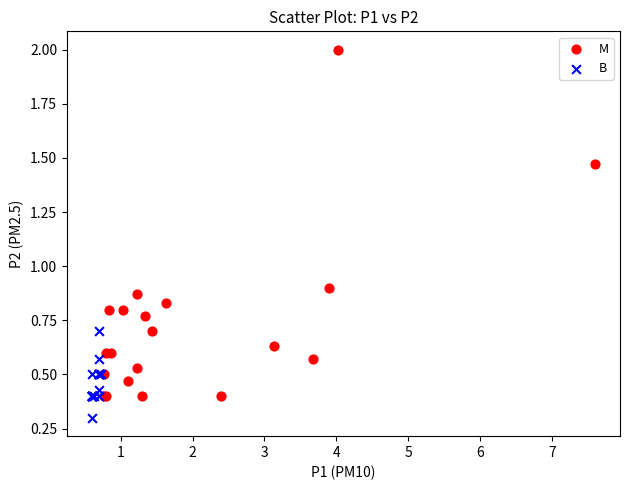

Which series has the widest spread of Y values?

M